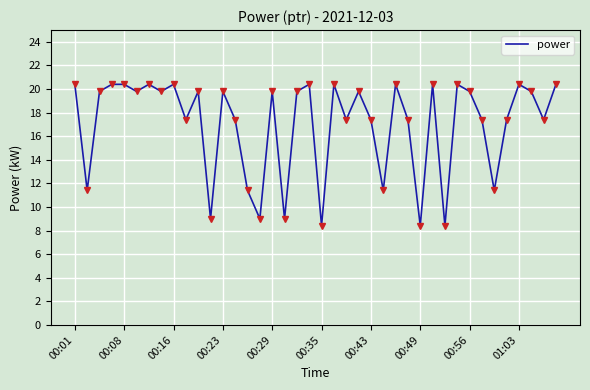

What is the difference between the maximum and minimum values?

12.0